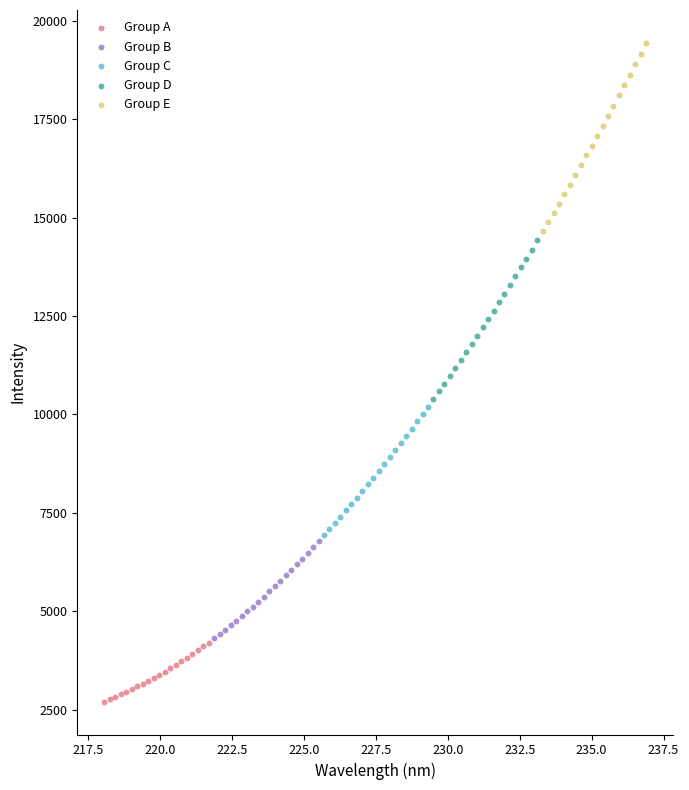

Which series contains the lowest Y value?

Group A